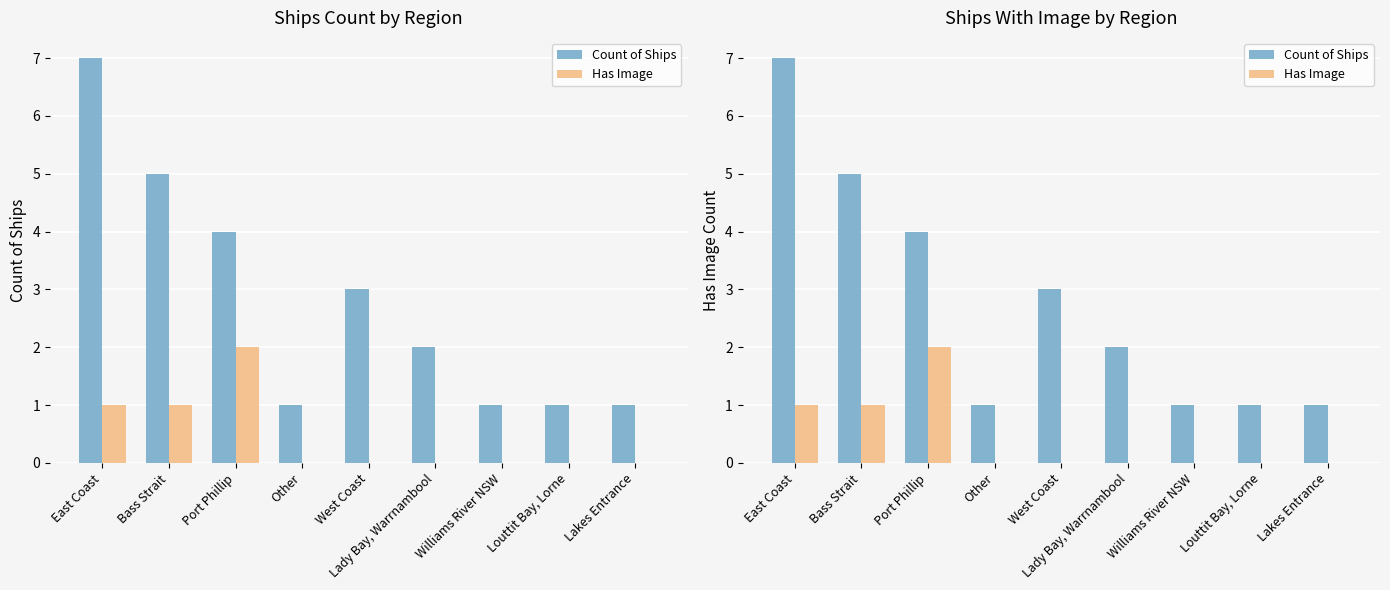

At which label does Has Image reach its minimum?

Other